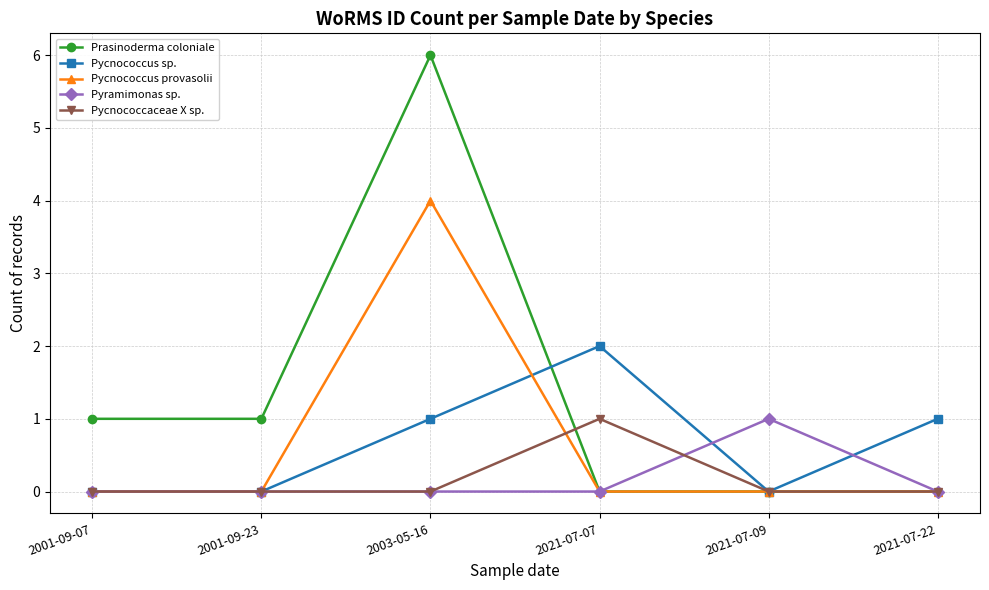

What is the difference between the highest and lowest values at 2001-09-23?

1